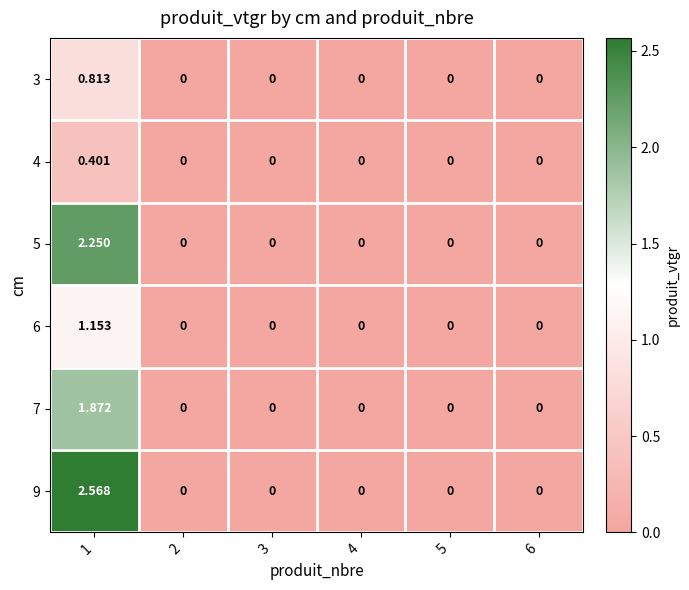

How many series are shown in this chart?

6